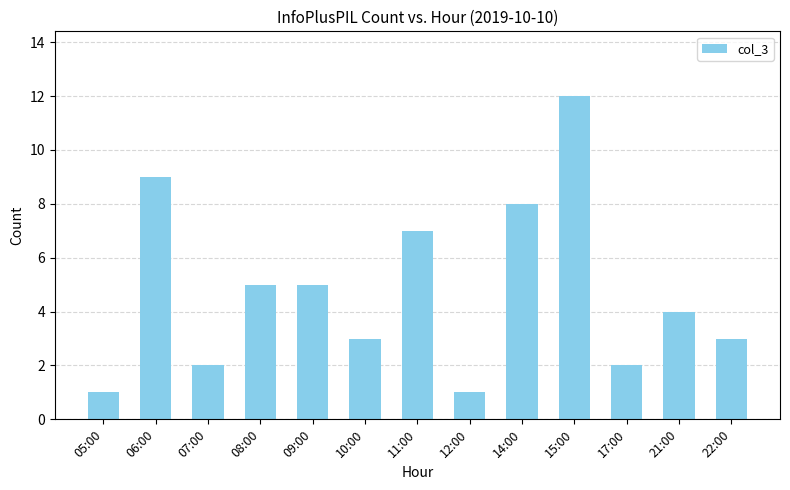

The chart shows a value of 5 at 08:00. True or false?

True